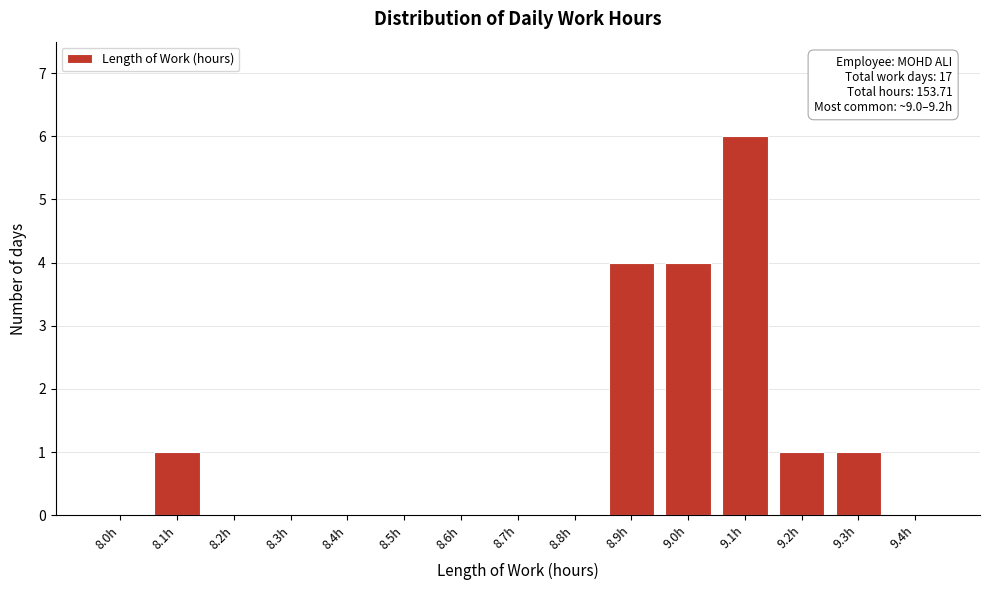

Reading left to right, transcribe all the data shown in this chart.

8.0h=0	8.1h=1	8.2h=0	8.3h=0	8.4h=0	8.5h=0	8.6h=0	8.7h=0	8.8h=0	8.9h=4	9.0h=4	9.1h=6	9.2h=1	9.3h=1	9.4h=0